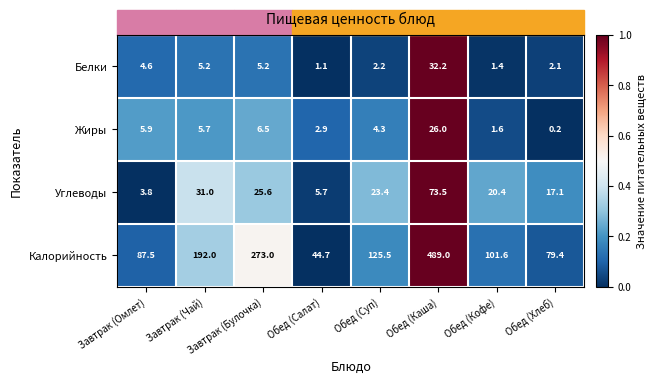

What is the difference between the highest and lowest values at Обед (Хлеб)?

79.2